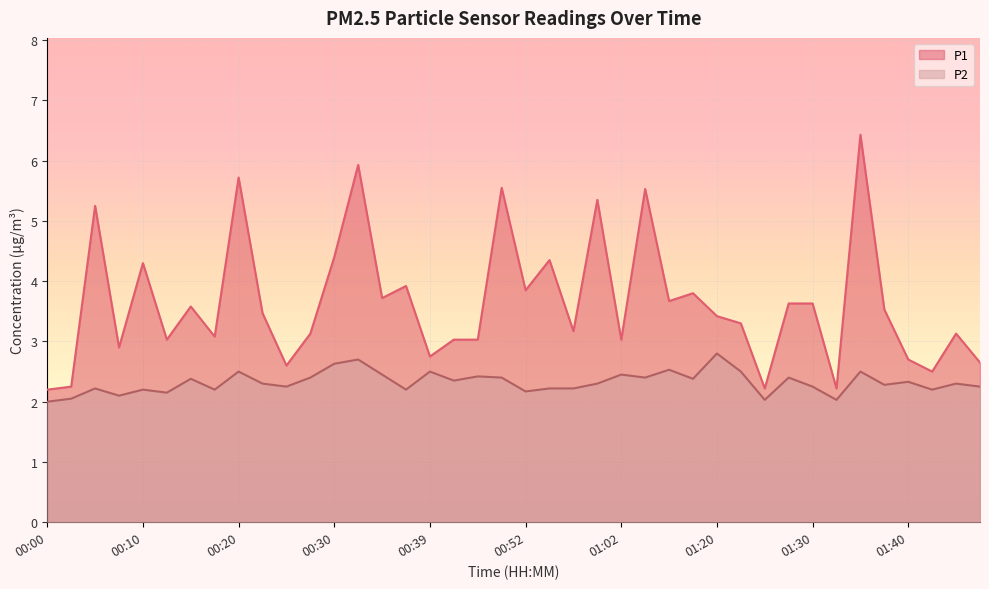

What is the average value of the P2 series?

2.3